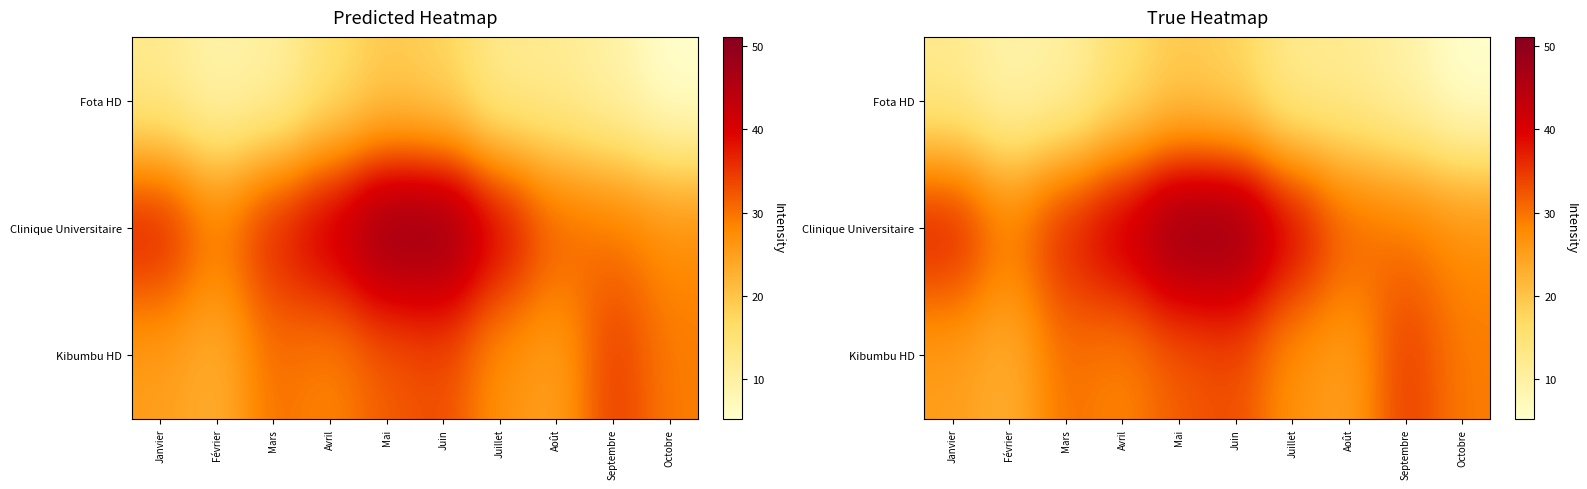

Which series has the widest spread of values?

Clinique Universitaire